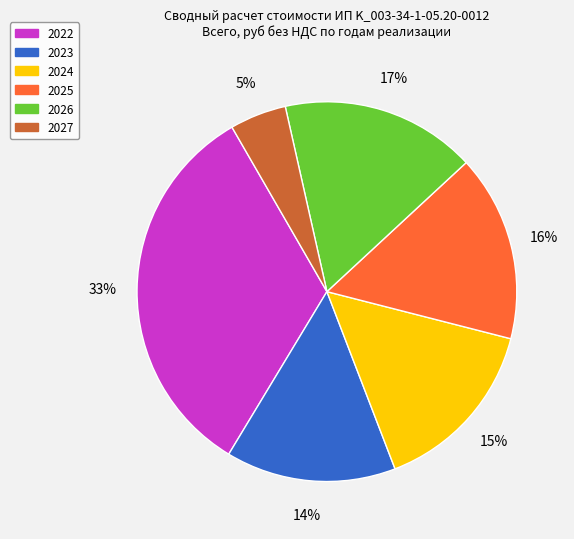

To the nearest percent, what is the difference between the largest and smallest slice percentages?

28%